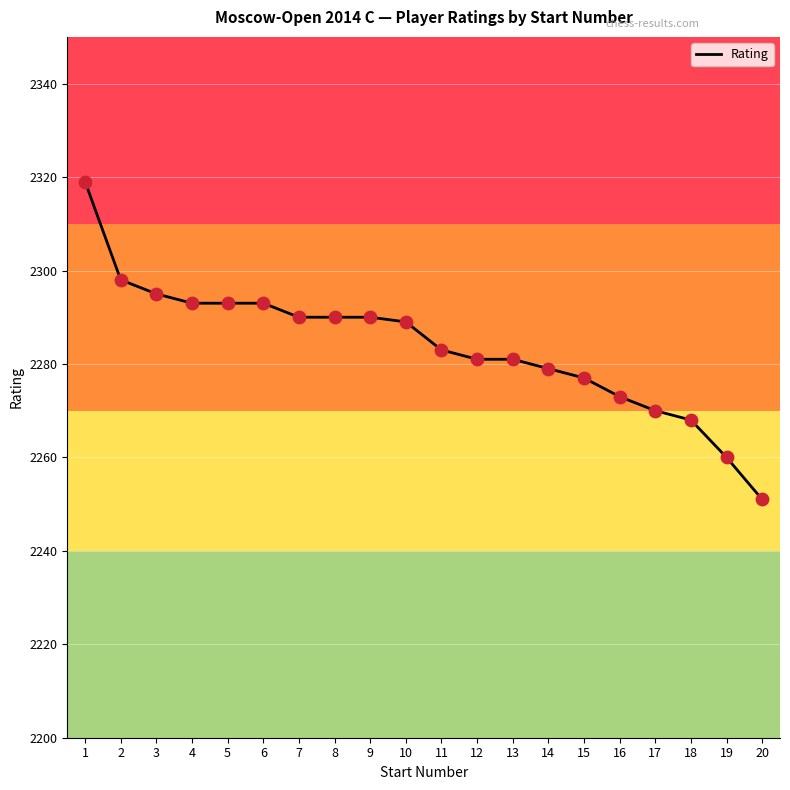

Between 14 and 6, which is larger?

6